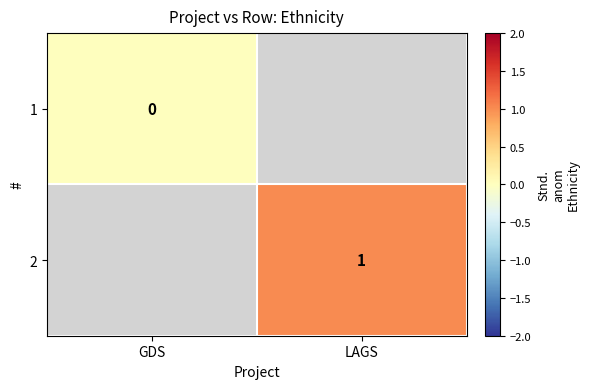

The 2 series shows 1 at LAGS. True or false?

True